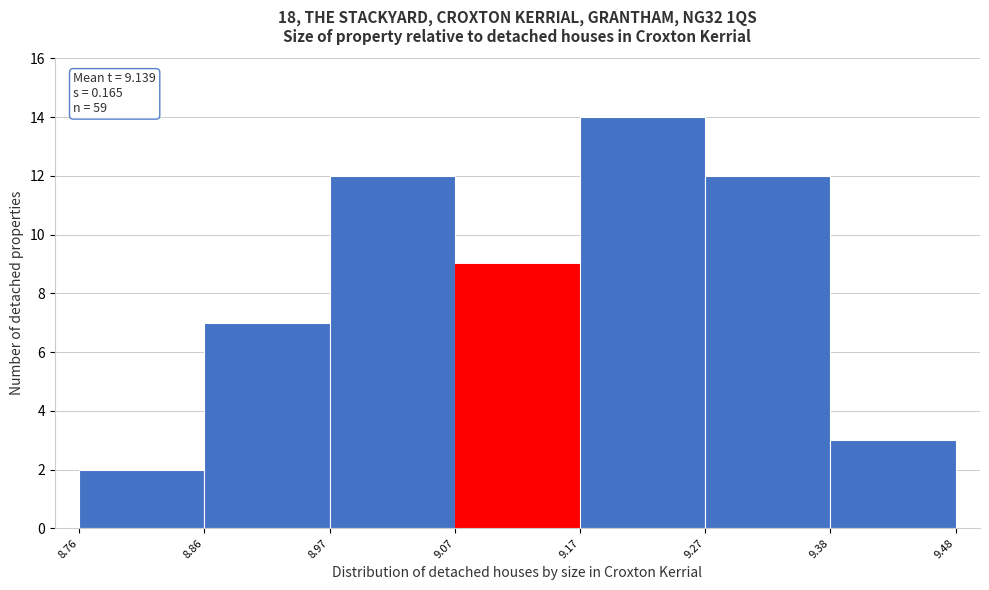

Which range on the x-axis has the tallest bar?

9.17 to 9.27